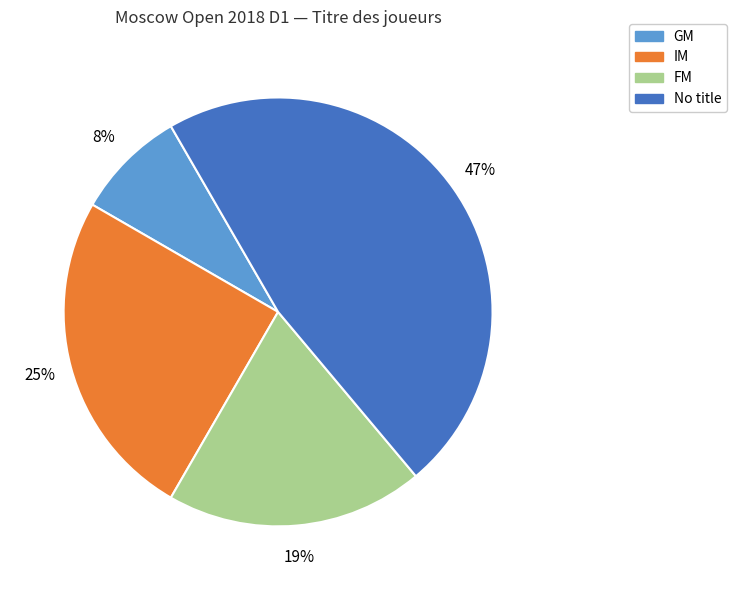

To the nearest percent, what is the combined percentage of GM and No title?

56%